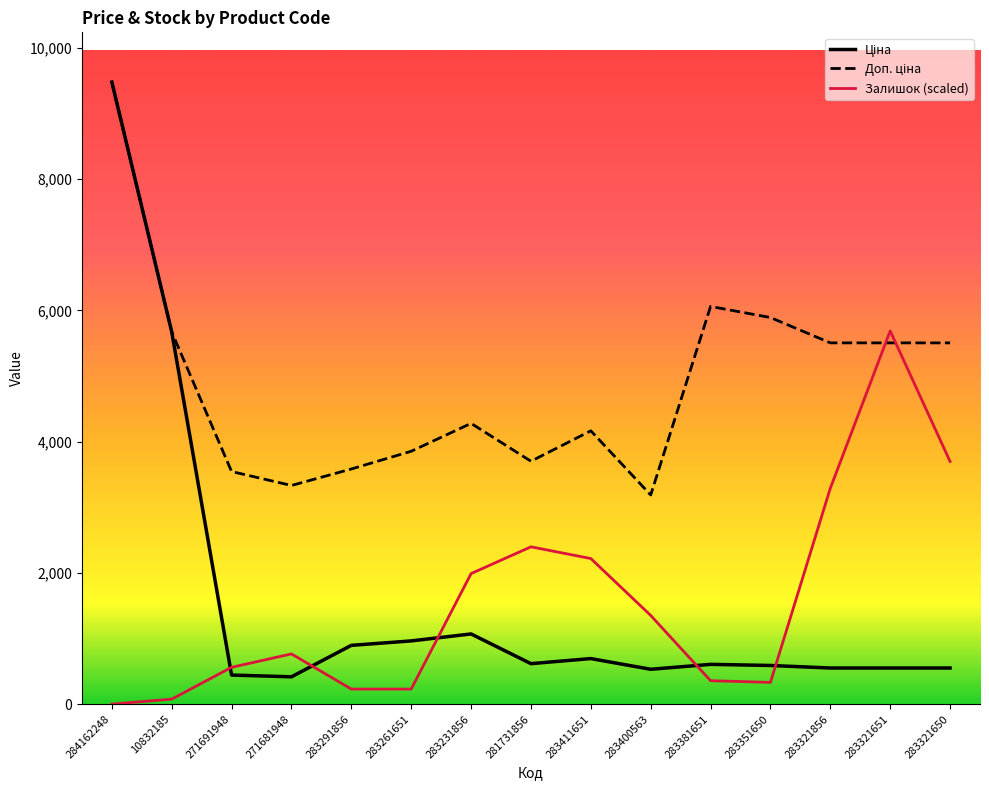

At which category does the chart reach its peak across all series?

284162248